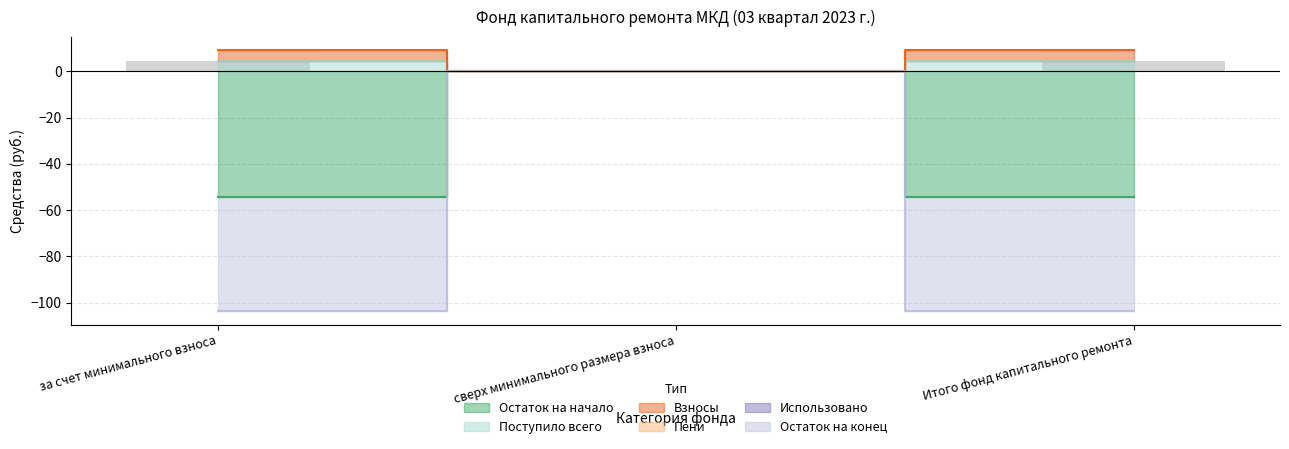

How many data points in Взносы are above 9?

2